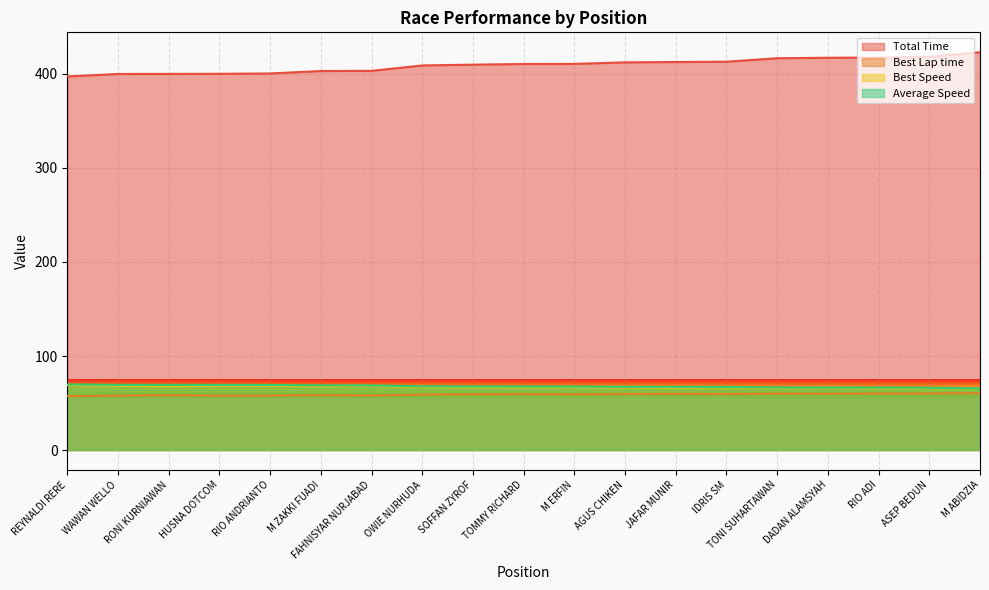

What is the label of the 12th point from the right?

OWIE NURHUDA